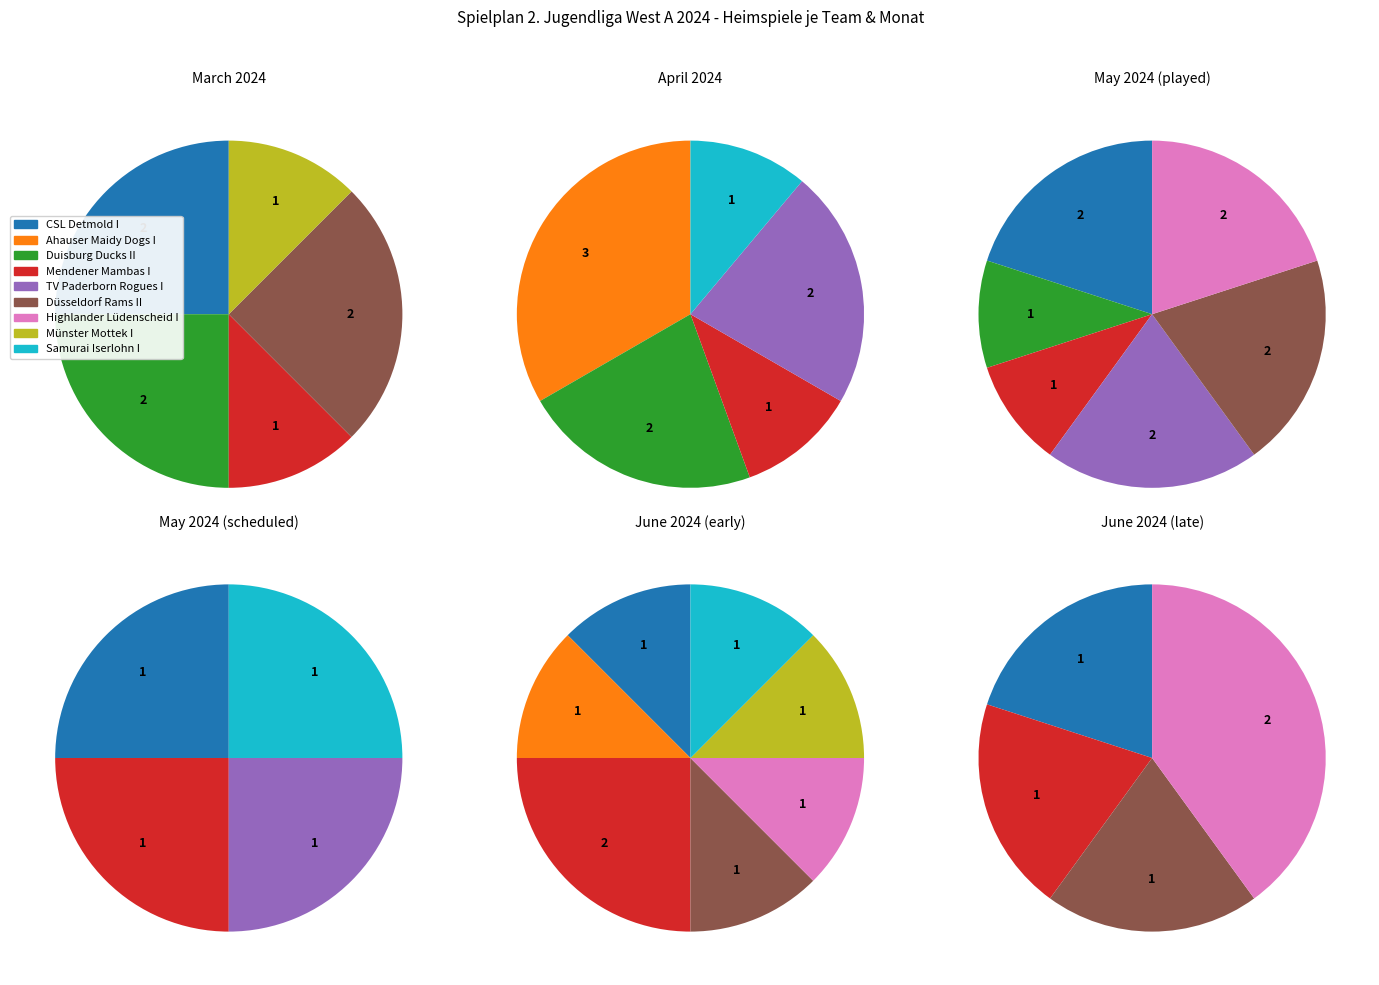

To the nearest percent, what percentage of the pie is Duisburg Ducks II?

13%